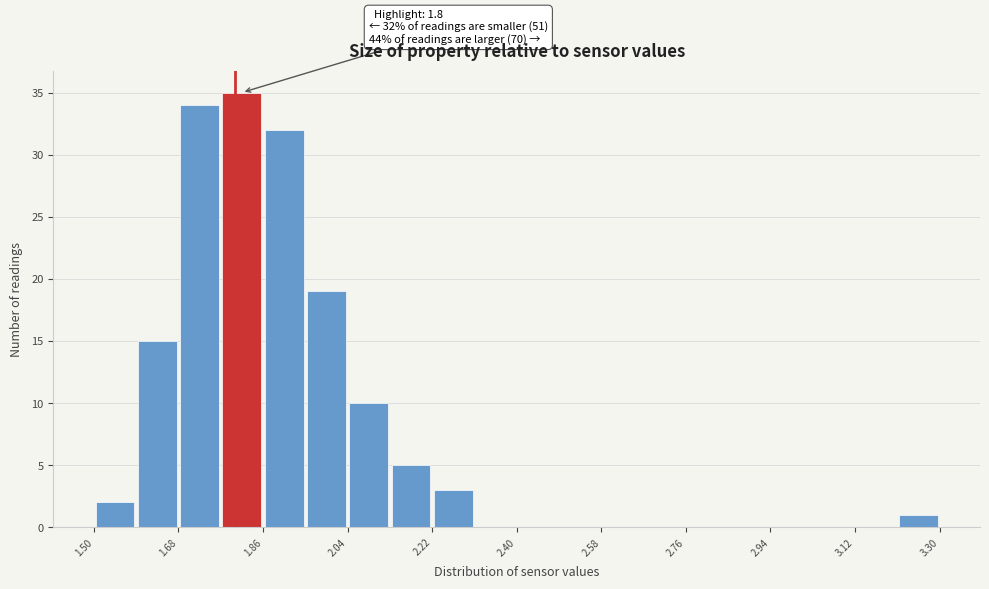

Which range on the x-axis has the tallest bar?

1.77 to 1.86